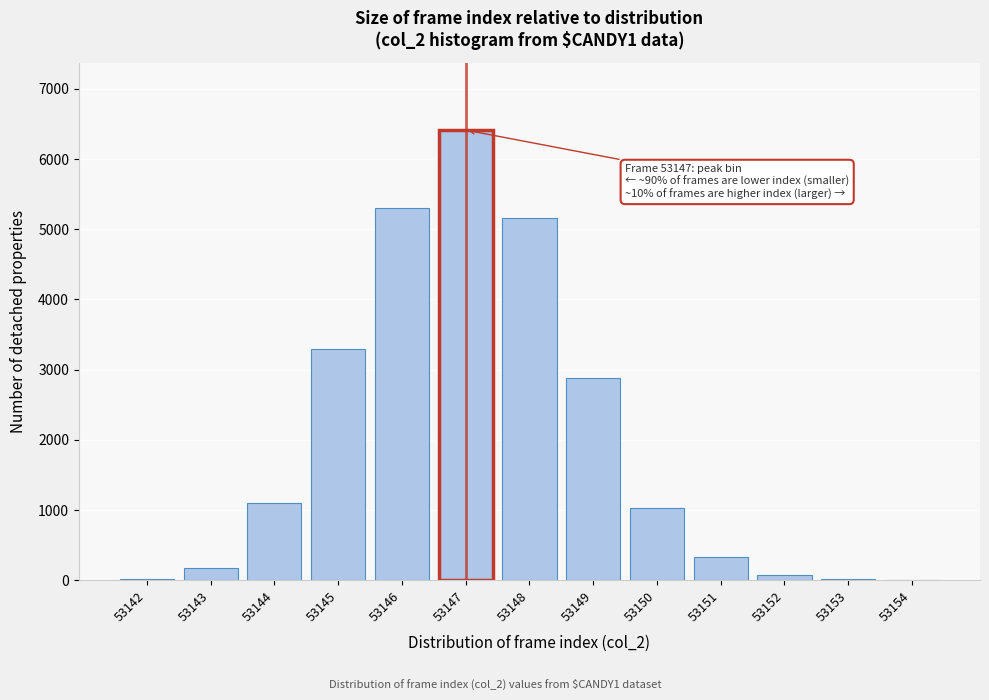

What is the sum of the values at 53146 and 53148?

10460